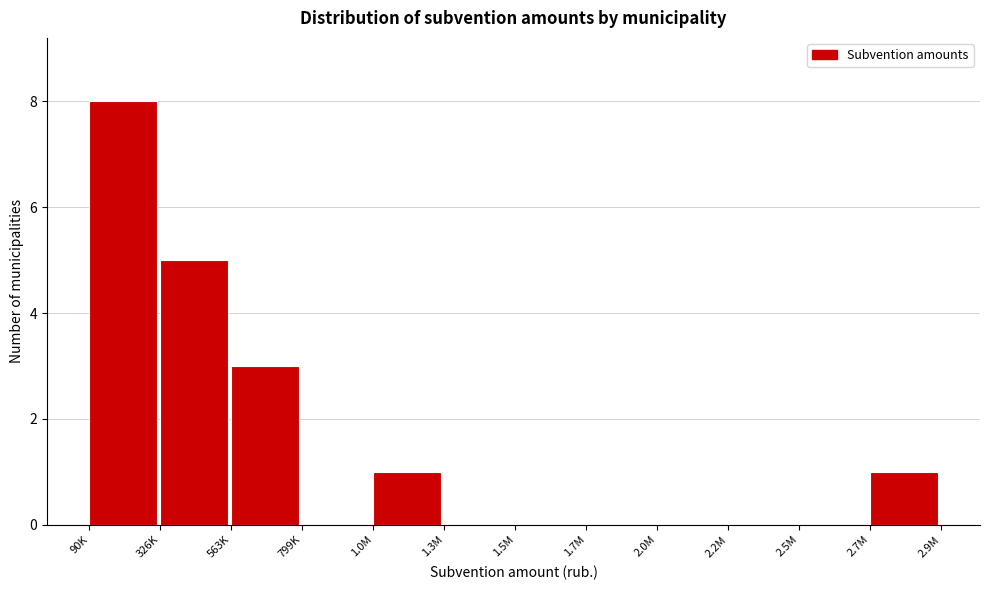

Reading left to right, transcribe all the data shown in this chart.

90K=8	326K=5	563K=3	799K=0	1.0M=1	1.3M=0	1.5M=0	1.7M=0	2.0M=0	2.2M=0	2.5M=0	2.7M=1